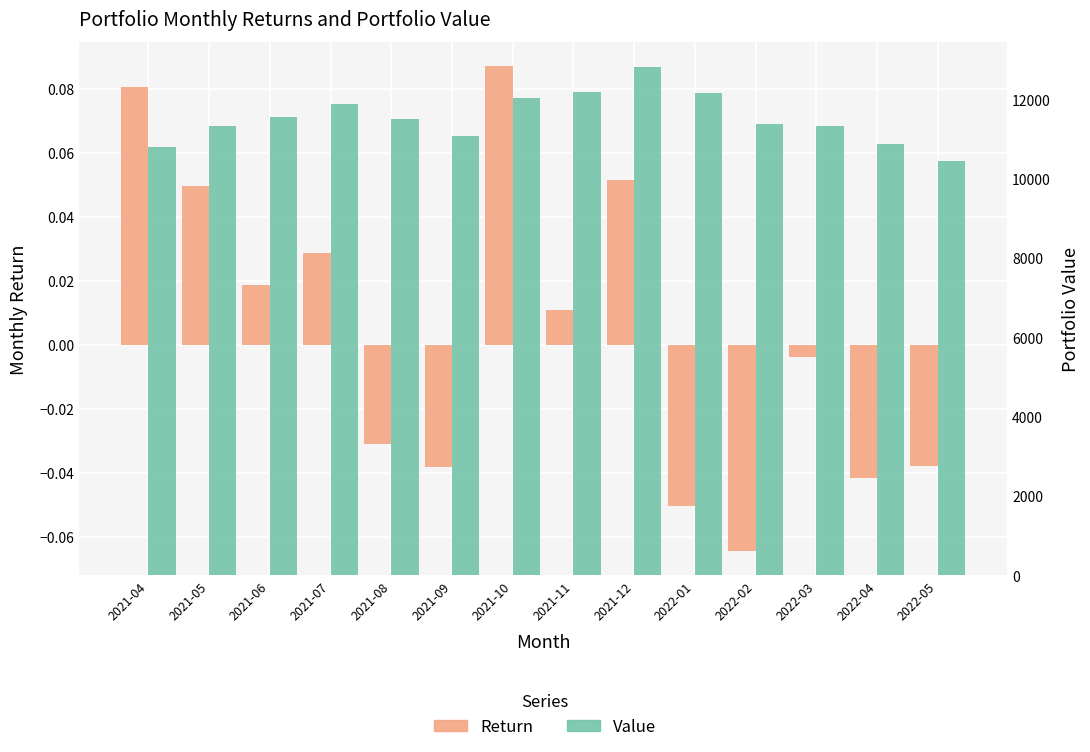

The Return series shows 0.0 at 2021-10. True or false?

False